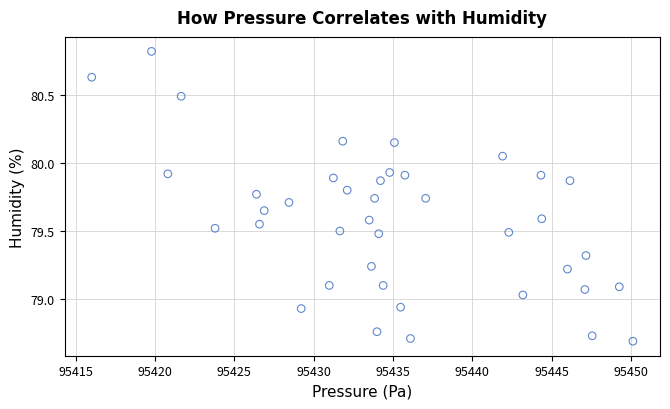

What is the range of X values (max minus min)?

34.1